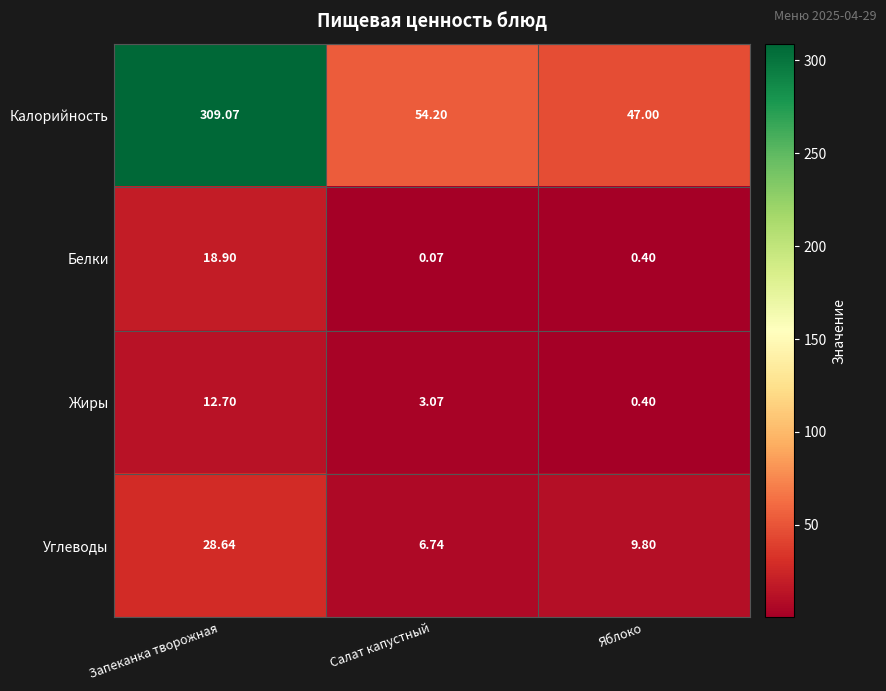

Which label corresponds to the smallest value in the chart?

Салат капустный